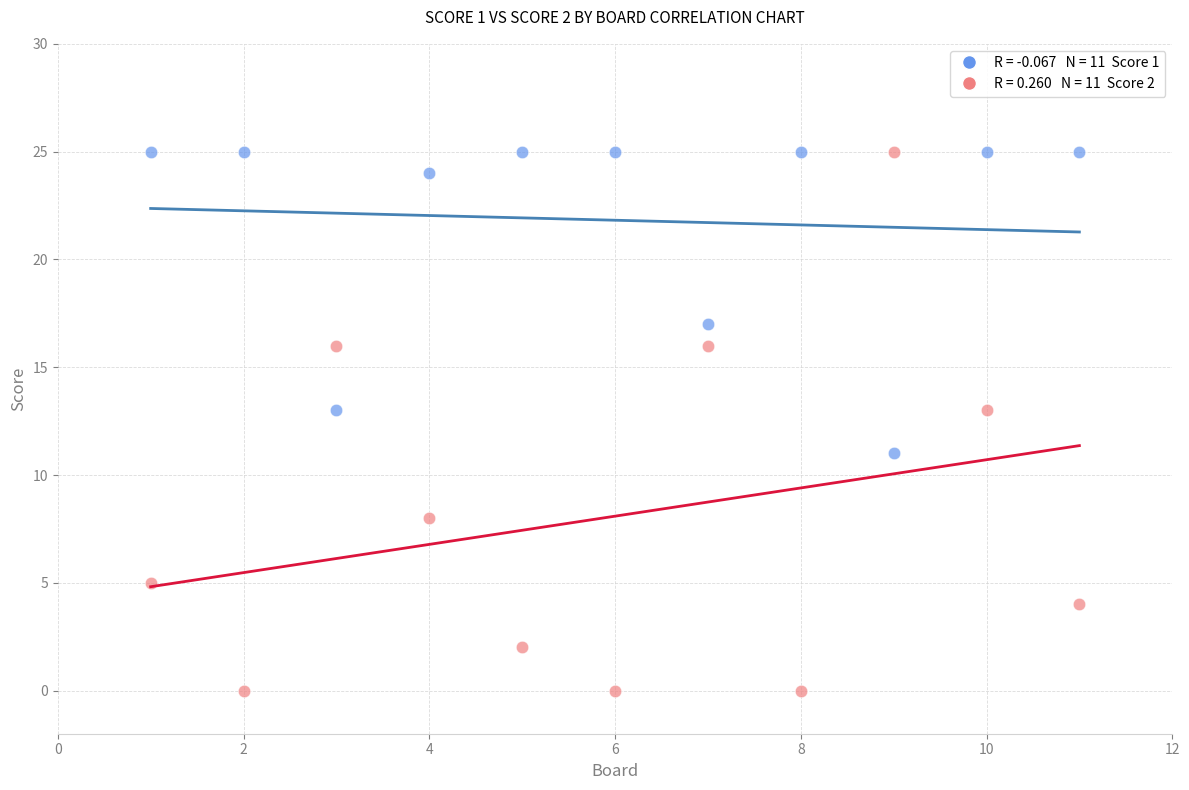

Across all data points, what is the range of X values (max minus min)?

10